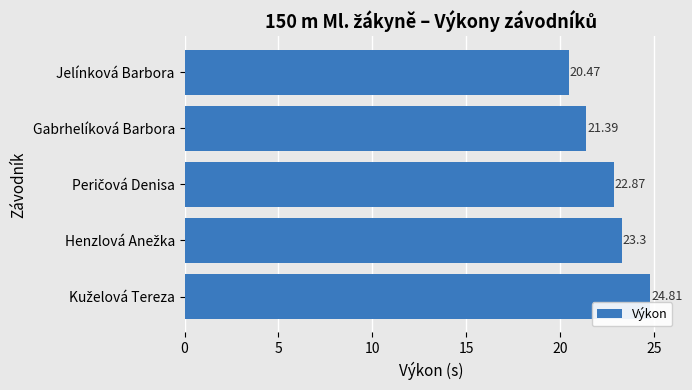

What is the average value?

22.6